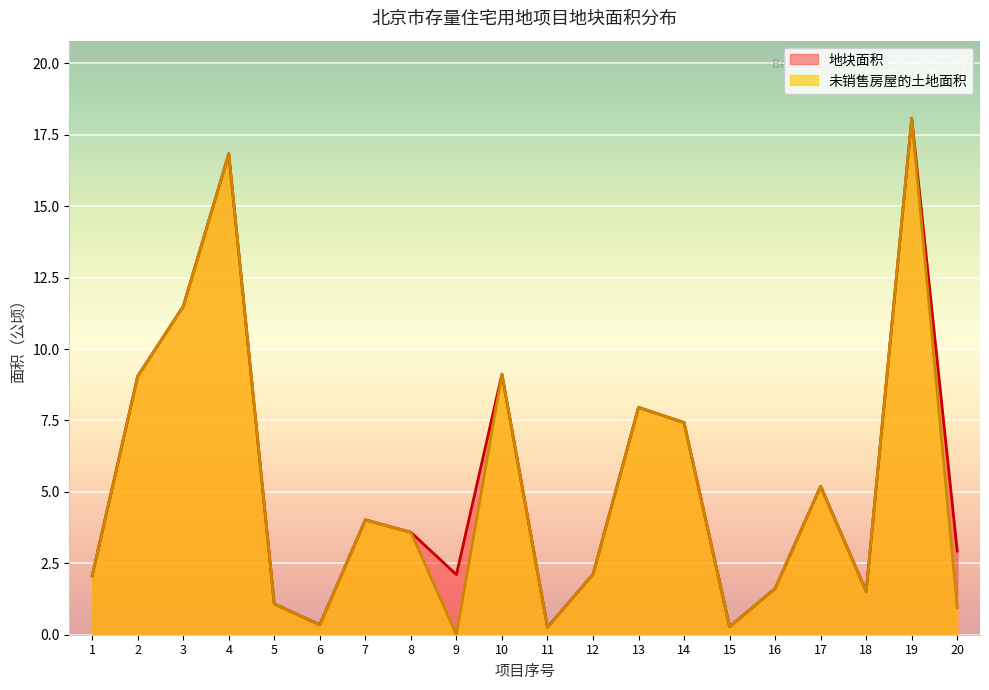

What is the difference between the second highest and minimum values in the 未销售房屋的土地面积 series?

16.8